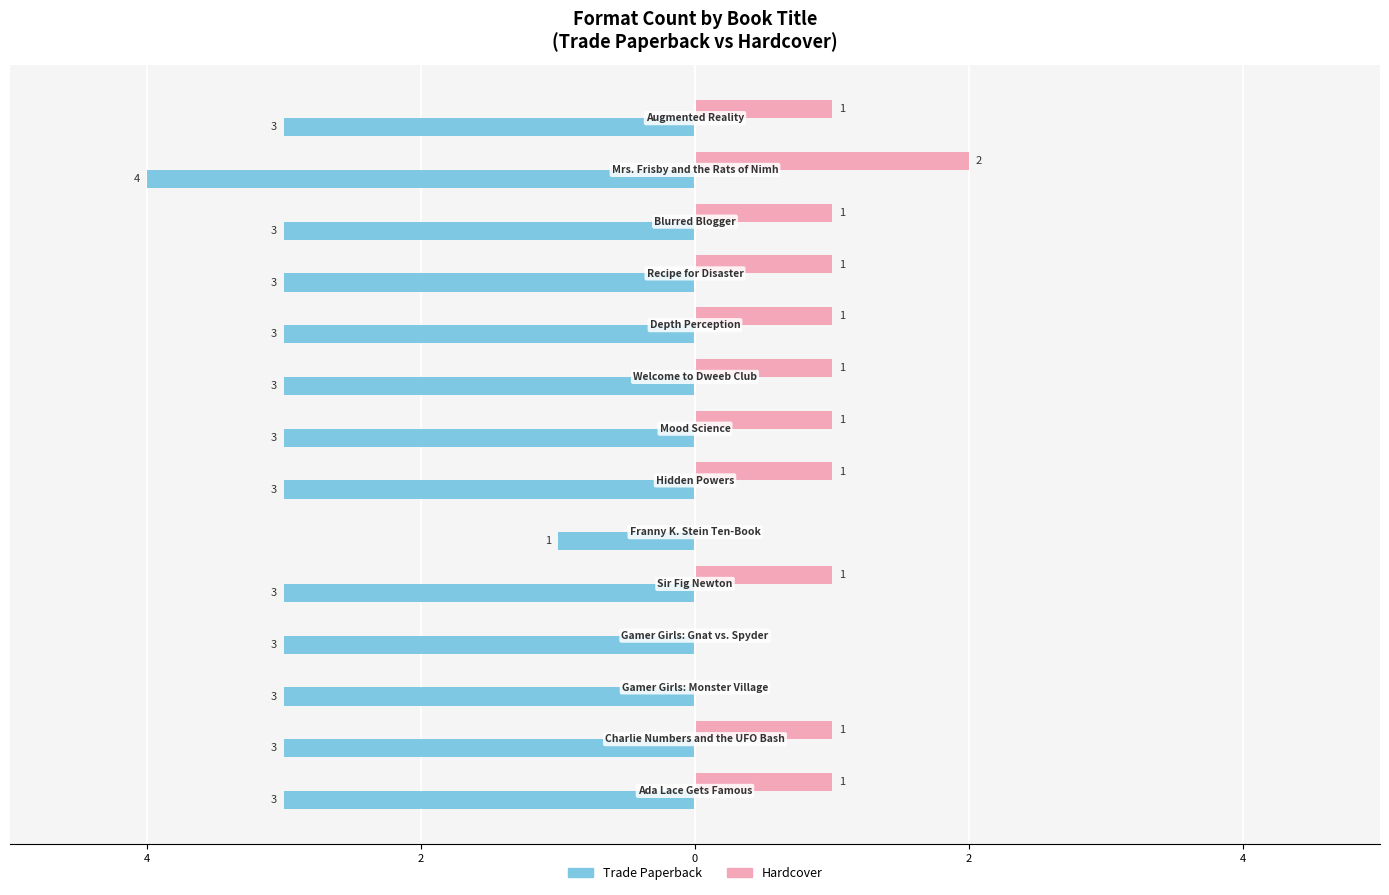

What is the difference between the maximum and minimum values in the Hardcover series?

2